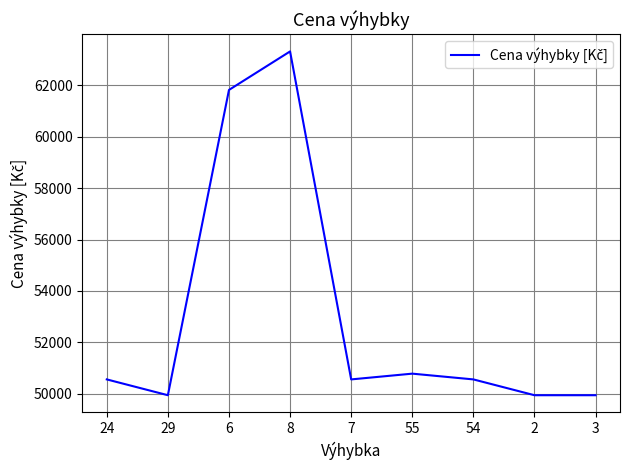

What is the sum of all values?

477375.2